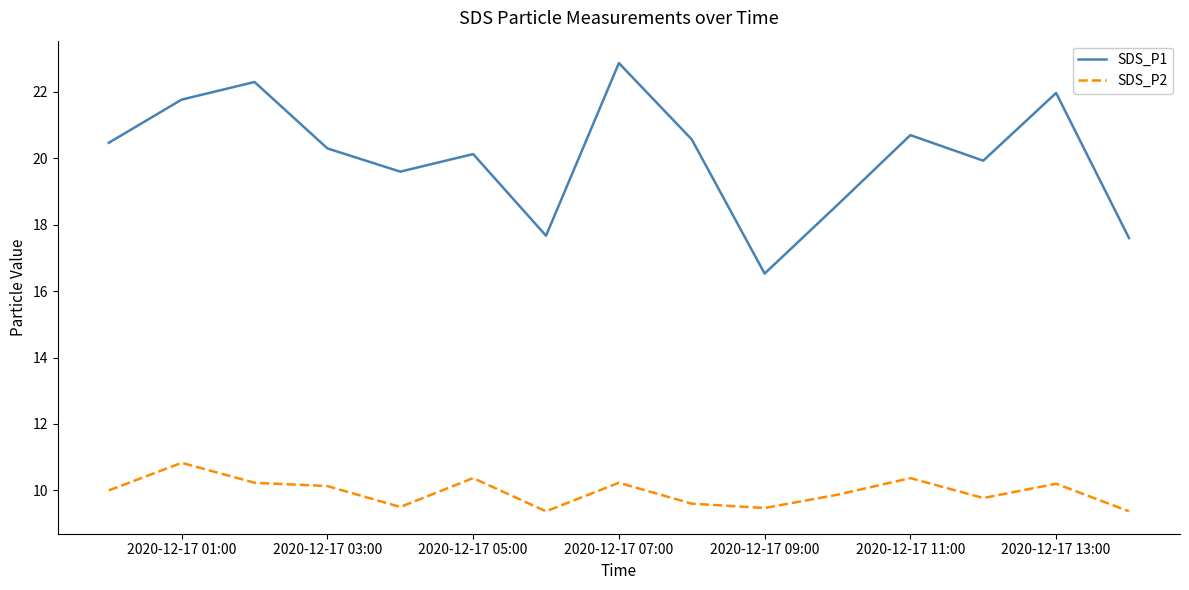

What is the minimum value shown in the chart?

9.4